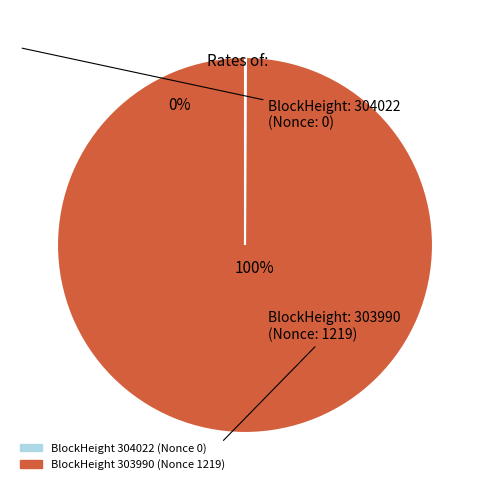

Which has a higher value, 304022 or 303990?

303990